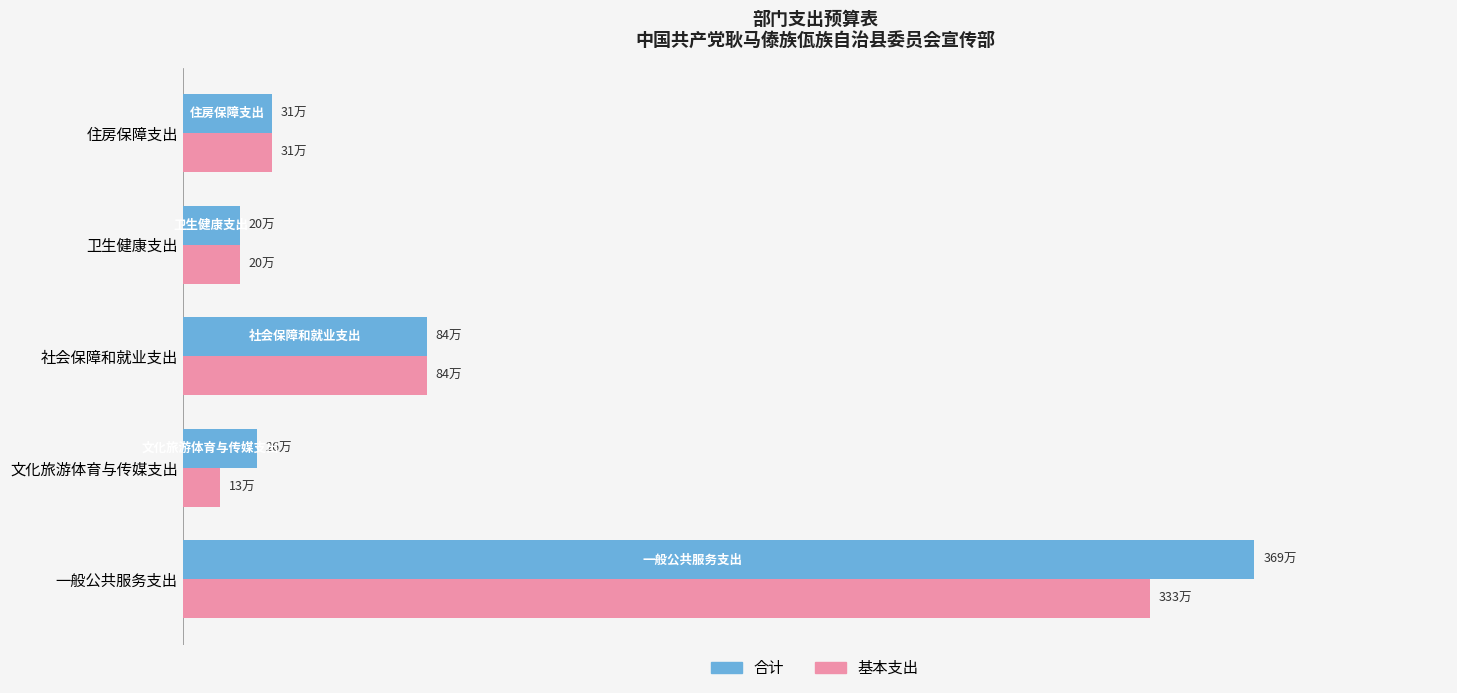

Which category has the lowest value across all series?

文化旅游体育与传媒支出